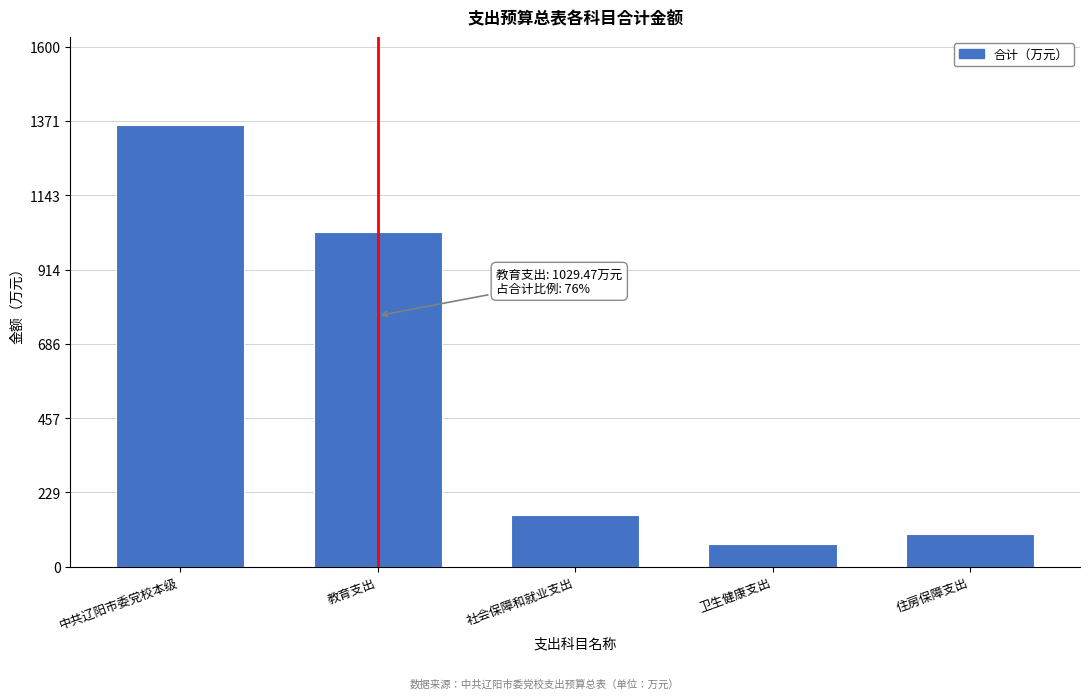

Reading right to left, list all the values displayed in this chart.

住房保障支出=99.5	卫生健康支出=68.5	社会保障和就业支出=160.7	教育支出=1029.5	中共辽阳市委党校本级=1358.2